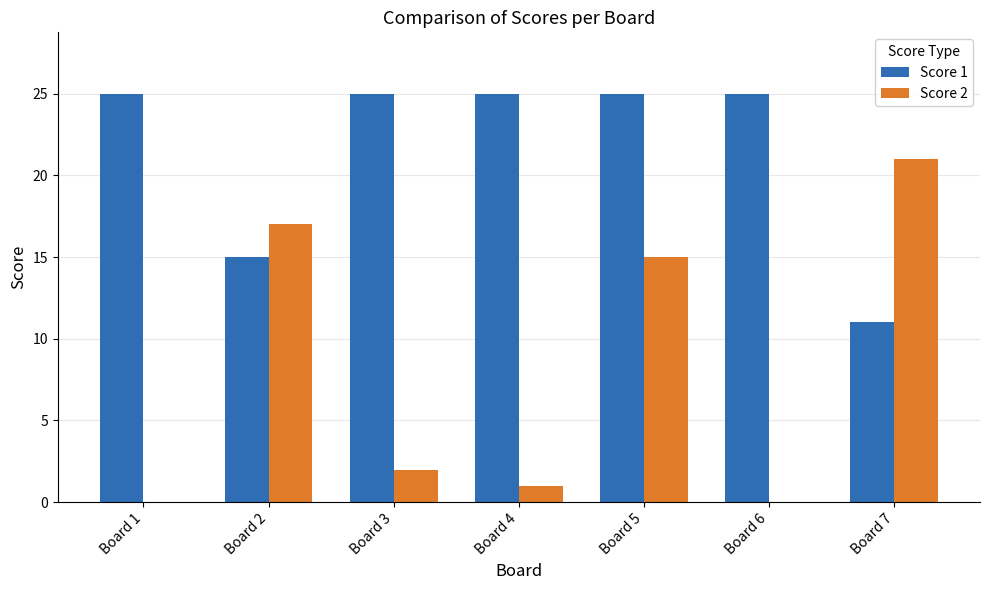

The Score 1 series shows 15 at Board 2. True or false?

True